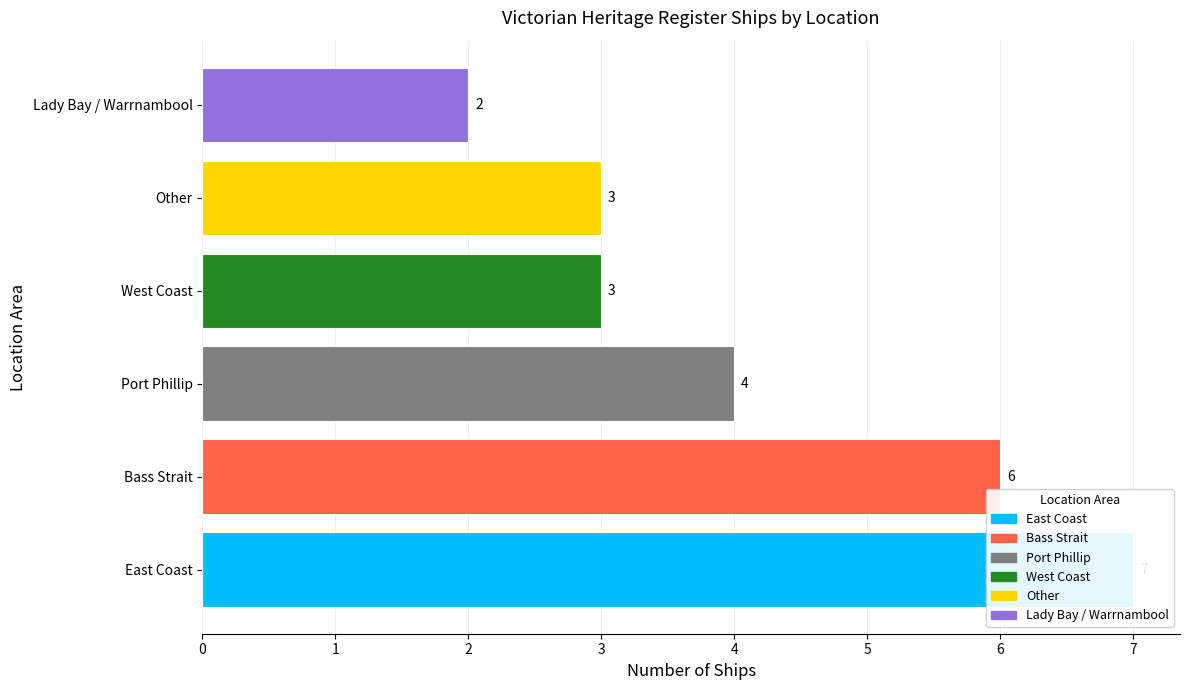

List the labels in order of value, smallest first.

5, 3, 4, 2, 1, 0